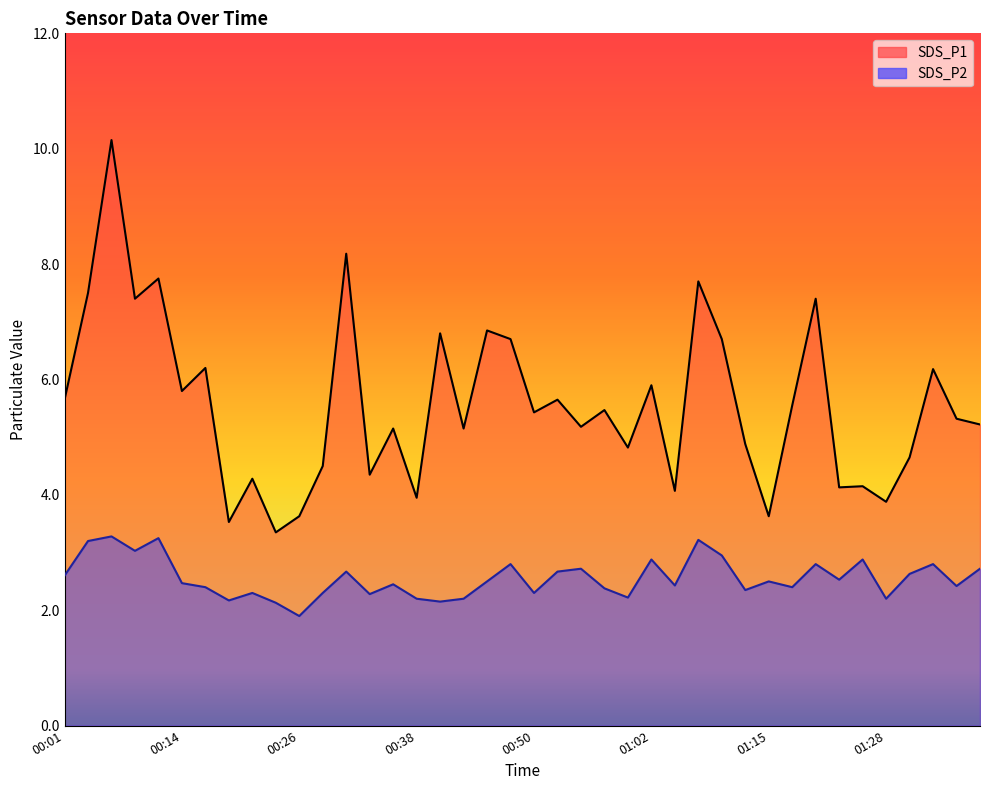

Which series has the largest total across all categories?

SDS_P1